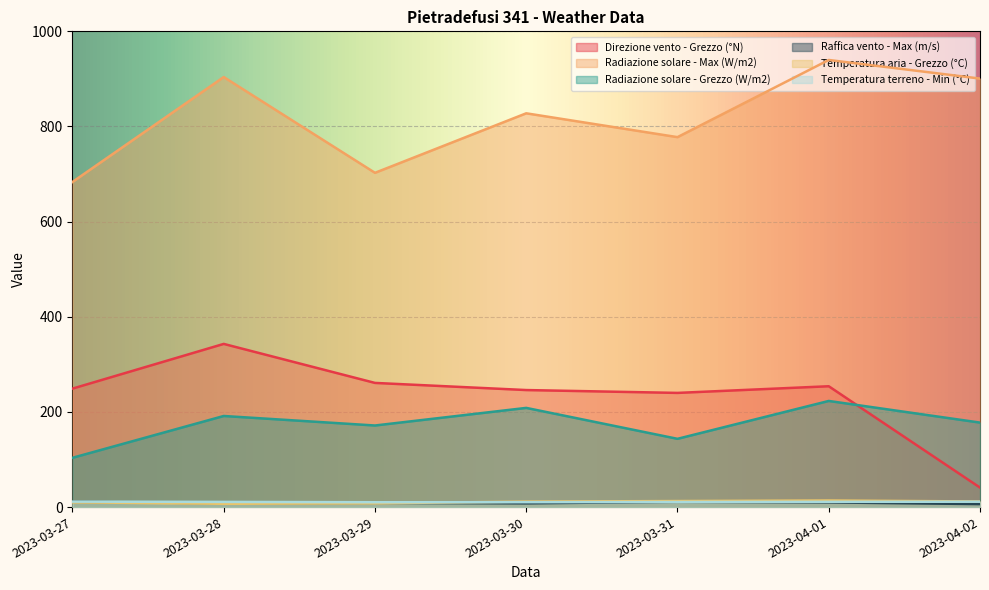

What position from the left is 2023-03-30?

4